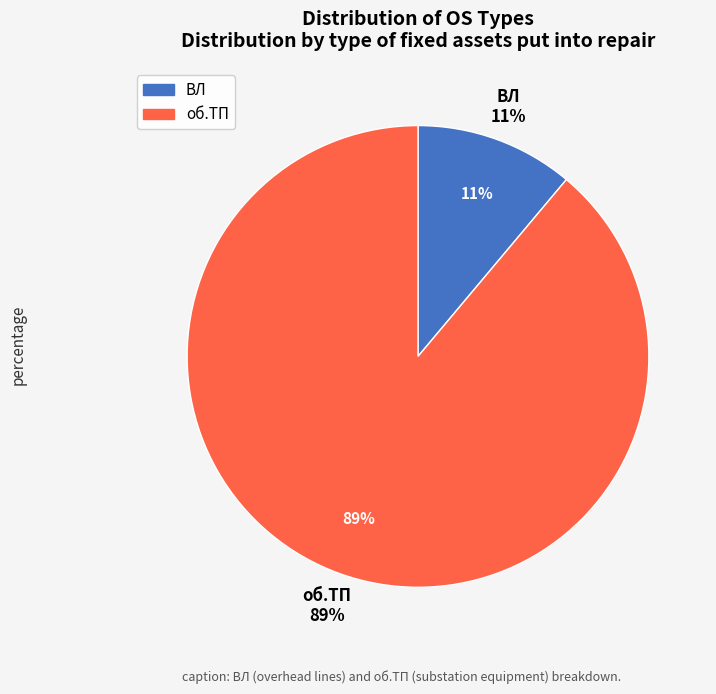

Which slice represents more than half of the pie?

об.ТП